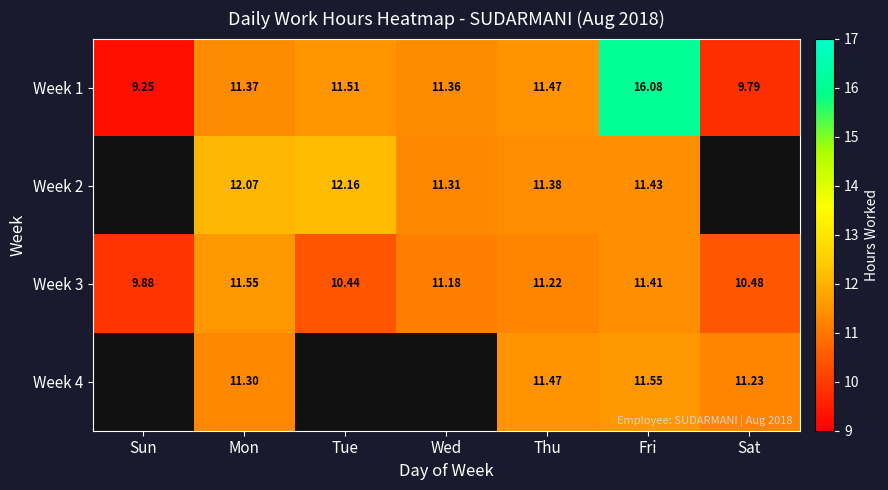

What is the maximum value for Week 1?

16.1